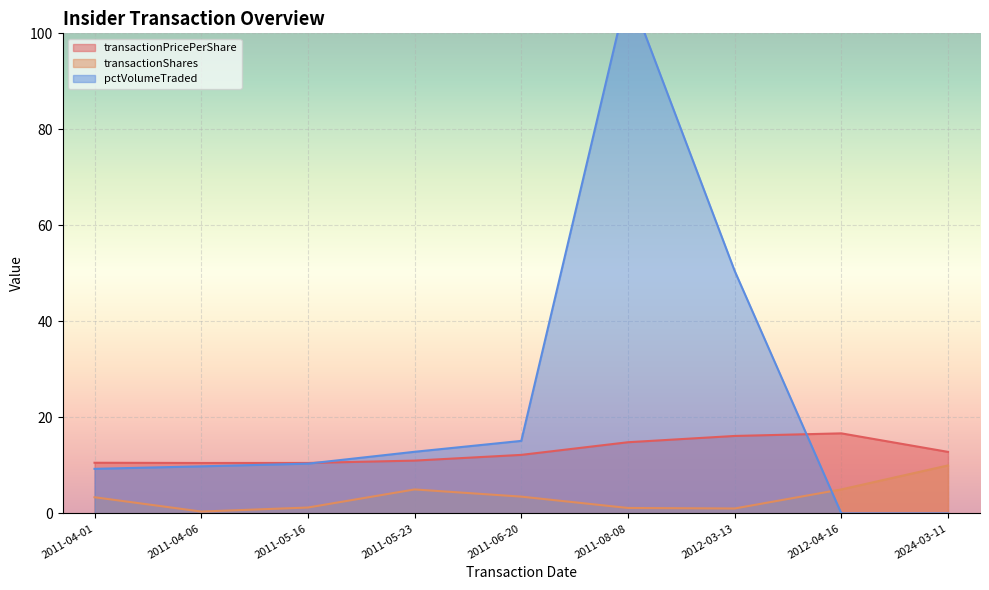

Reading left to right, list all the values displayed in this chart.

transactionPricePerShare: 2011-04-01=10.6	2011-04-06=10.5	2011-05-16=10.5	2011-05-23=11.0	2011-06-20=12.2	2011-08-08=14.8	2012-03-13=16.1	2012-04-16=16.7	2024-03-11=12.8
transactionShares: 2011-04-01=3.4	2011-04-06=0.4	2011-05-16=1.2	2011-05-23=5.0	2011-06-20=3.5	2011-08-08=1.1	2012-03-13=1.0	2012-04-16=5.0	2024-03-11=10.0
pctVolumeTraded: 2011-04-01=9.3	2011-04-06=9.8	2011-05-16=10.4	2011-05-23=12.8	2011-06-20=15.1	2011-08-08=109.2	2012-03-13=50.5	2012-04-16=0.0	2024-03-11=0.0